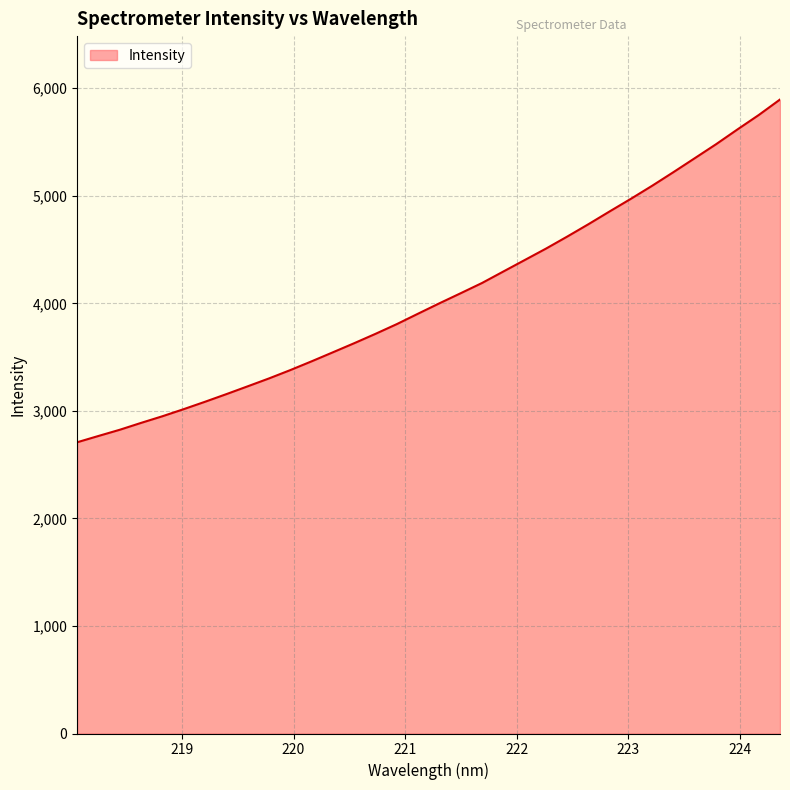

What is the difference between the maximum and minimum values?

3187.2